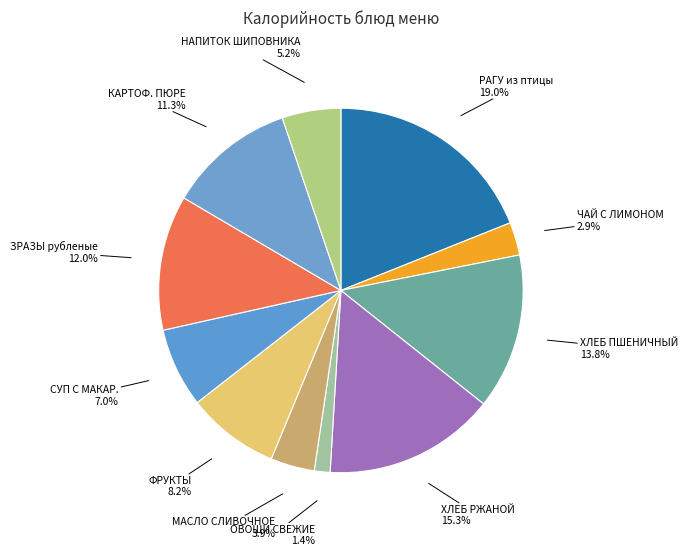

Which slice is the smallest?

ОВОЩИ СВЕЖИЕ 1.4%